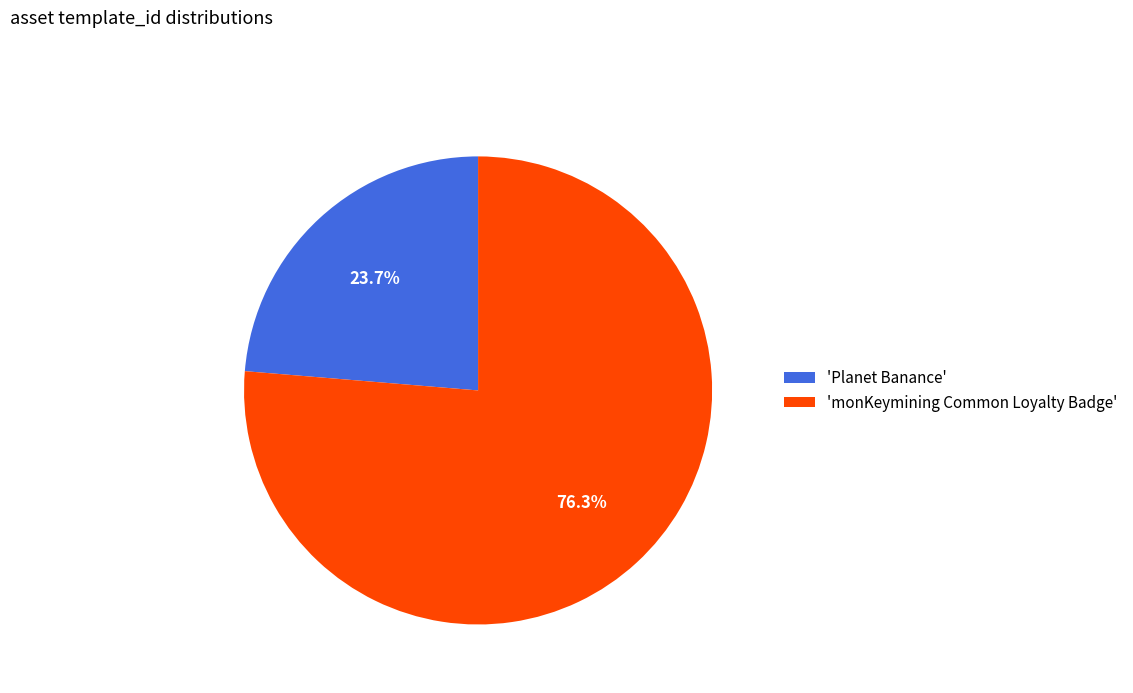

Count the number of slices in the pie.

2